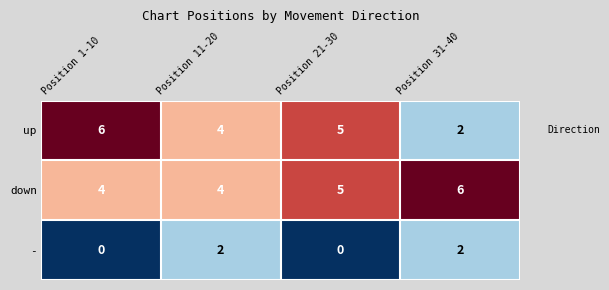

Reading left to right, what are all the values shown in this chart?

up: 6	4	5	2
down: 4	4	5	6
-: 0	2	0	2